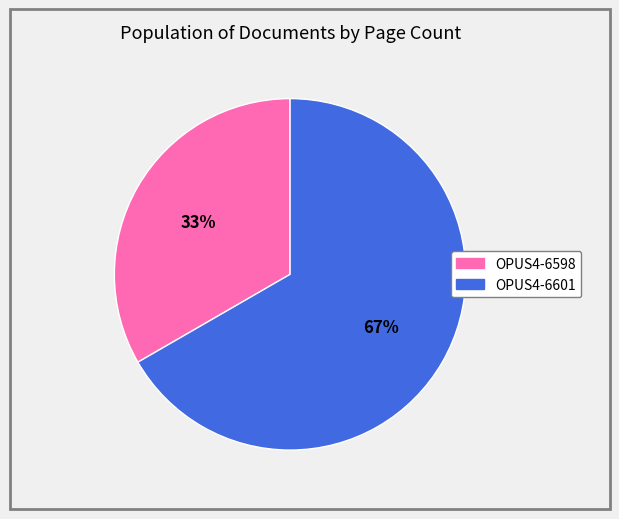

Combined, do OPUS4-6598 and OPUS4-6601 account for over 50%?

Yes